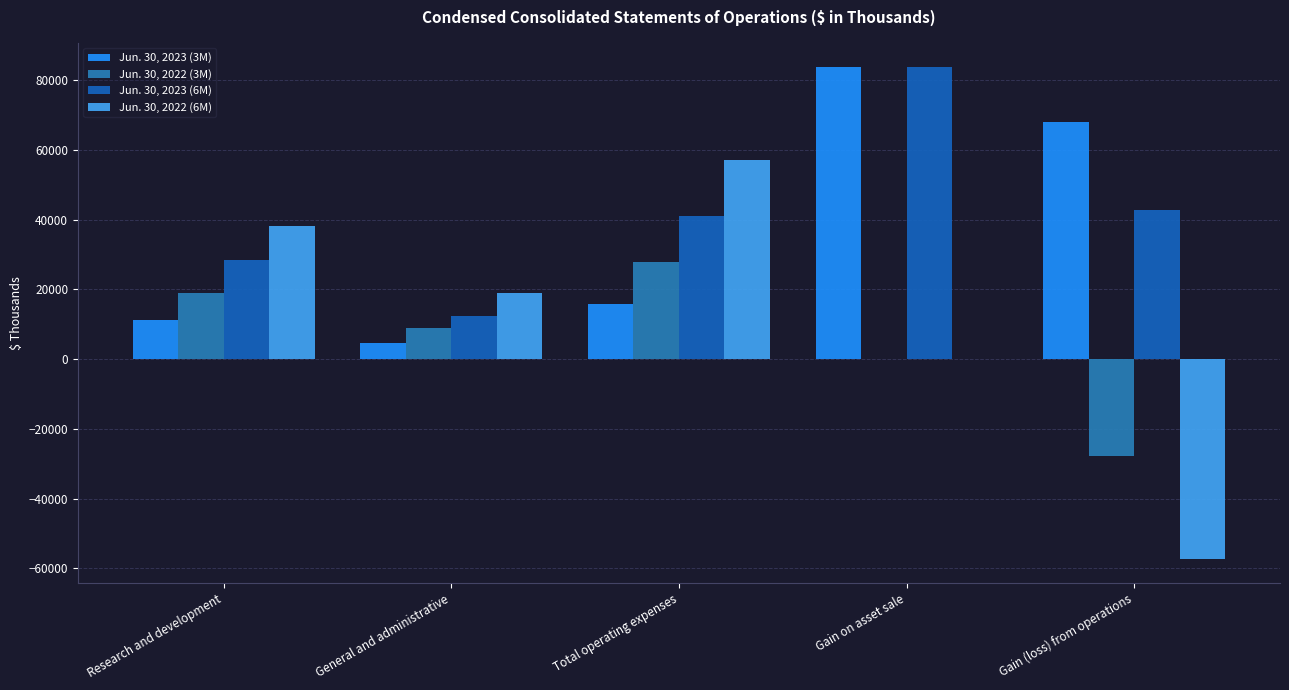

What is the total value across all series at Total operating expenses?

141644